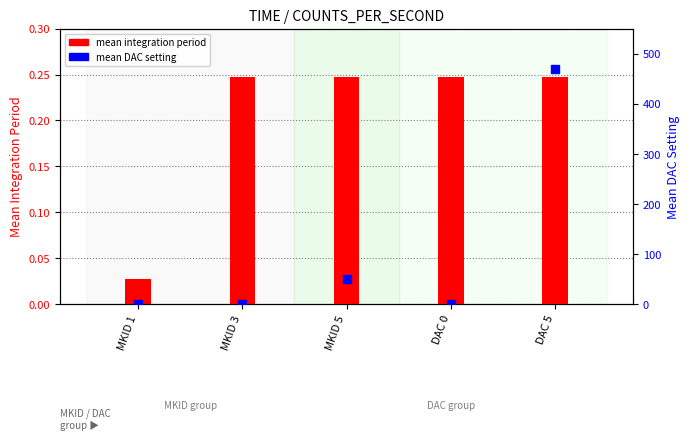

Is the value of mean integration period at MKID 1 greater than the value of mean DAC setting at MKID 5?

No